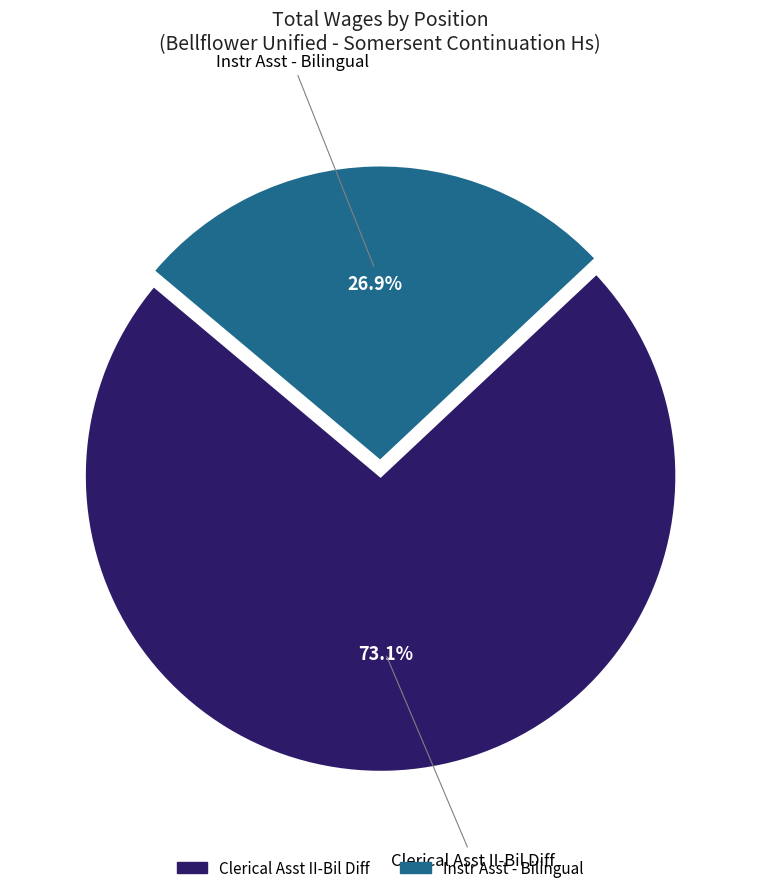

True or false: Instr Asst - Bilingual accounts for 27% of the total.

True